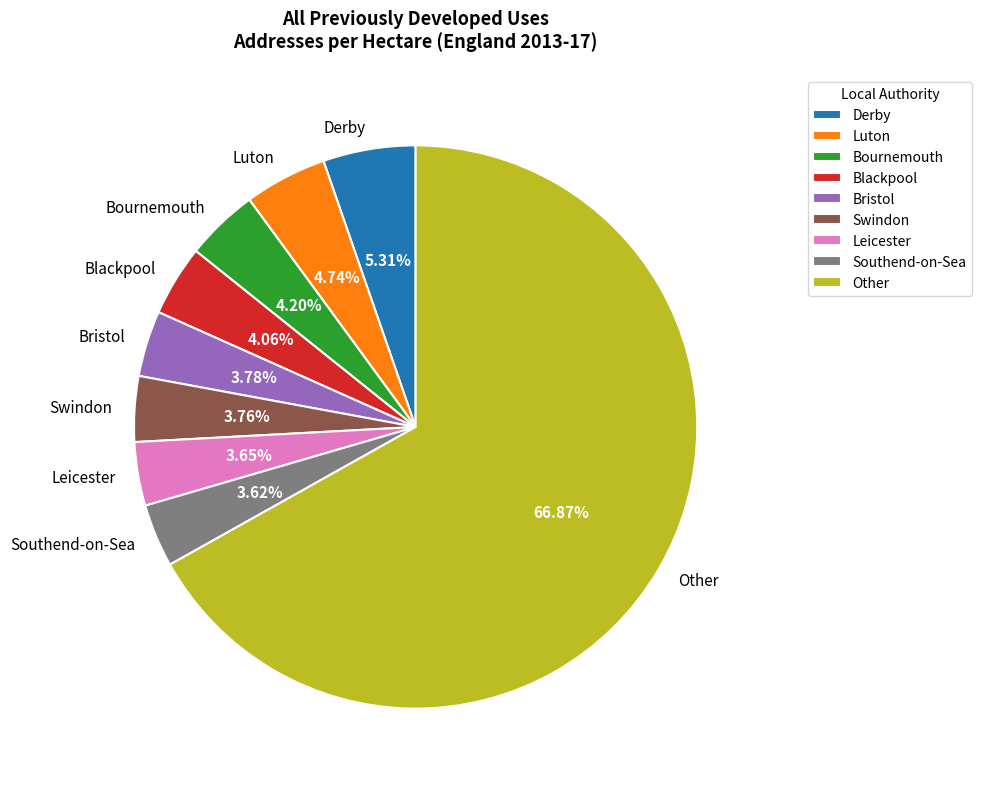

To the nearest percent, what is the difference between the largest and smallest slice percentages?

63%